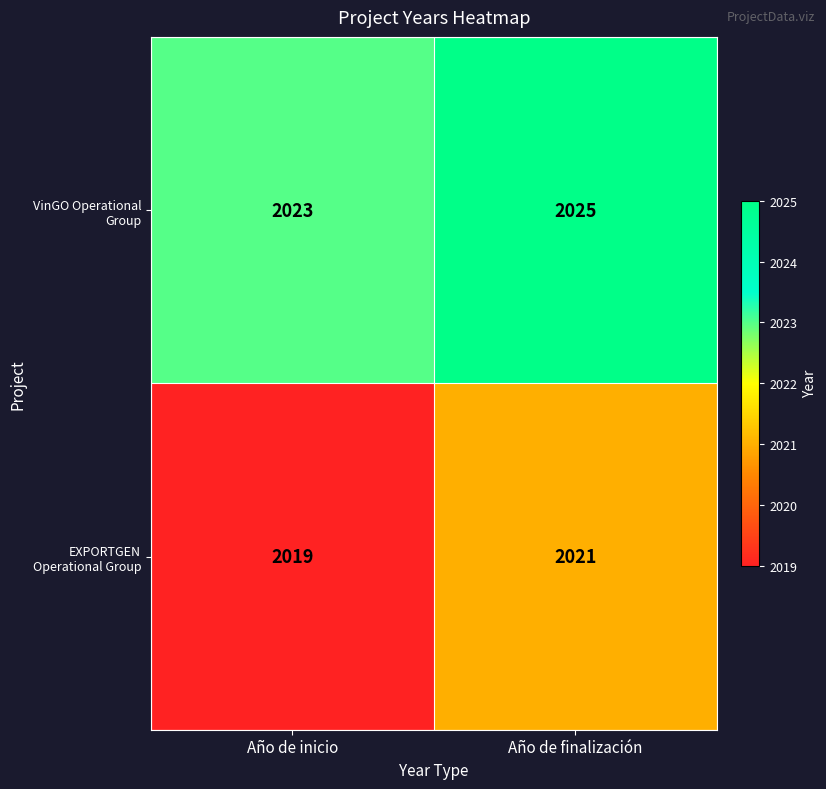

Where is EXPORTGEN Operational Group nearest to the value 2020?

Año de inicio